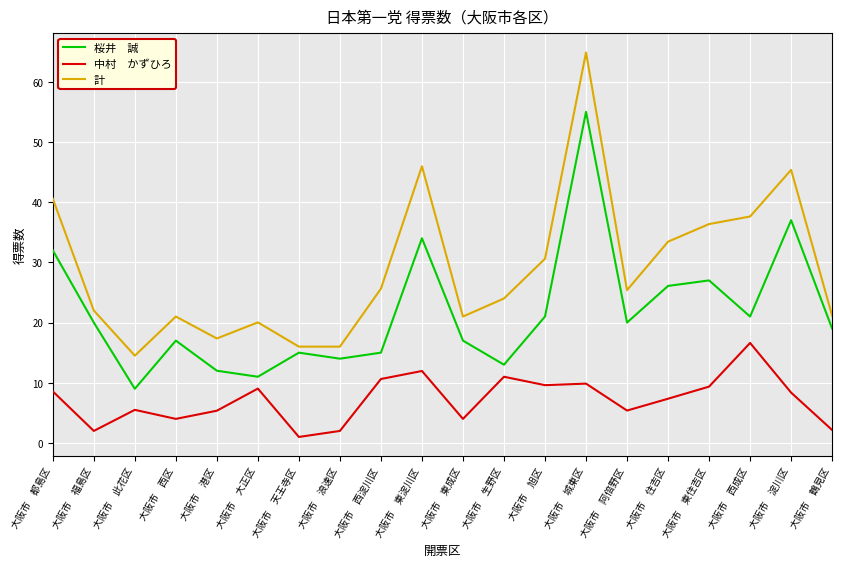

What is the spread (max minus min) of values at 大阪市　西淀川区?

15.0